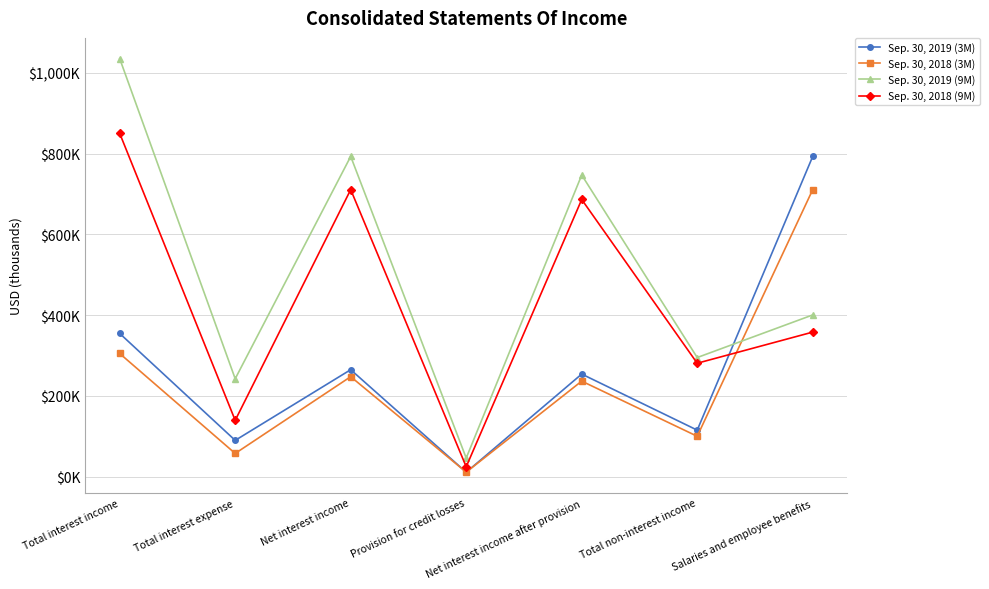

Rank the series by their maximum value, from highest to lowest.

Sep. 30, 2019 (9M), Sep. 30, 2018 (9M), Sep. 30, 2019 (3M), Sep. 30, 2018 (3M)